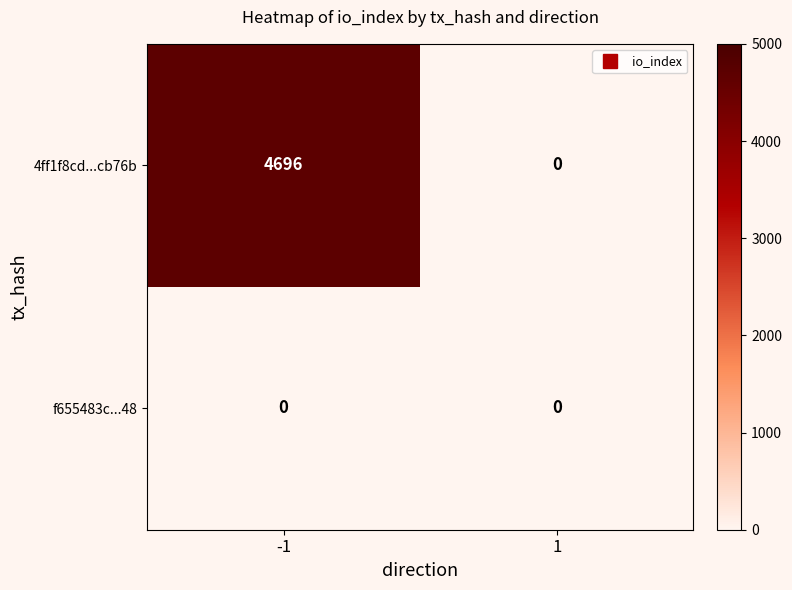

At how many categories does at least one series exceed 1020?

1